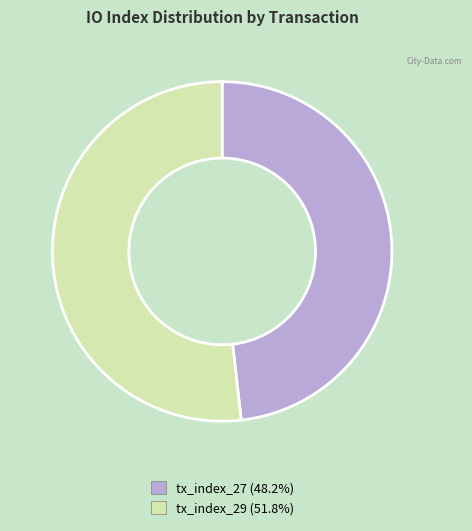

Combined, do tx_index_29 and tx_index_27 account for over 50%?

Yes